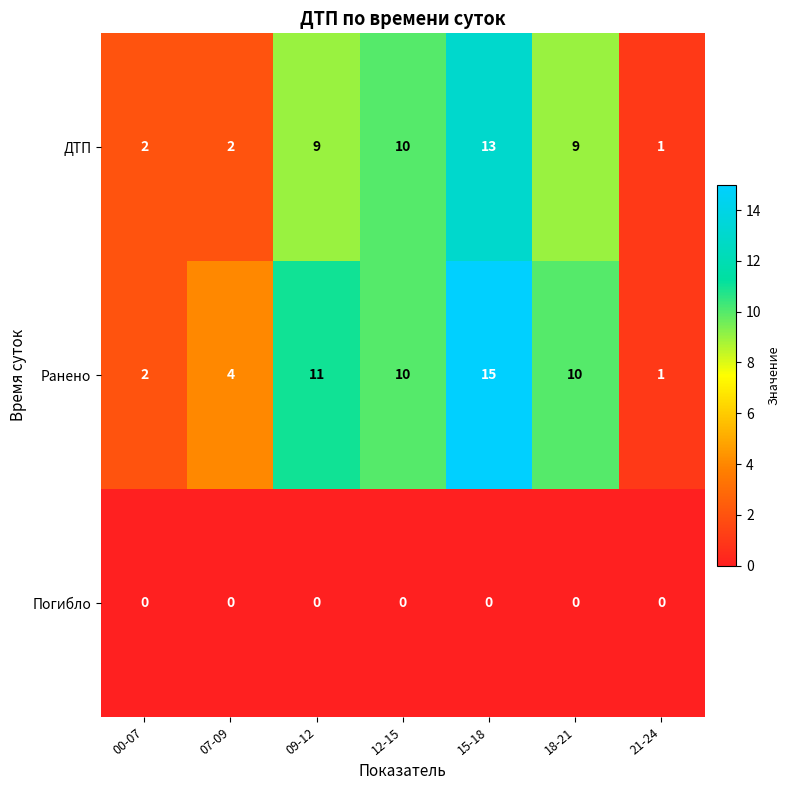

The value of ДТП at 00-07 is 1. True or false?

False